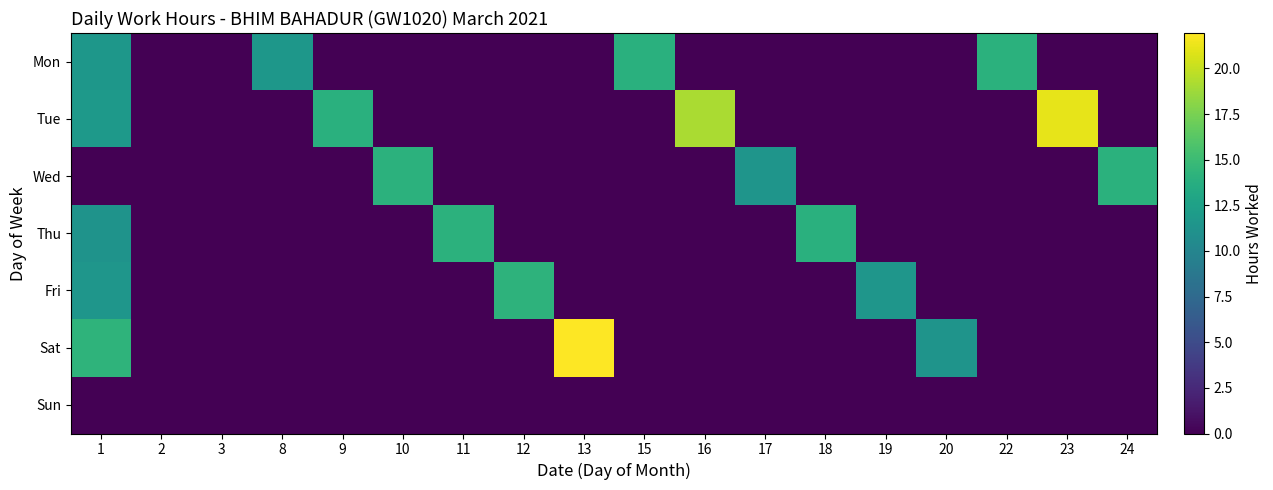

Count the number of categories in the chart.

18